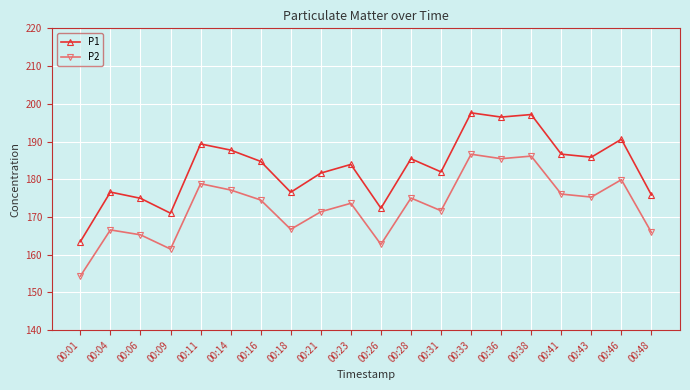

What is the total value across all series at 00:01?

317.8